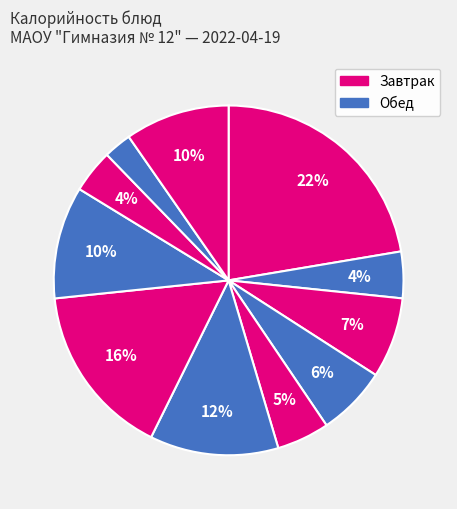

How many segments does this pie chart have?

11